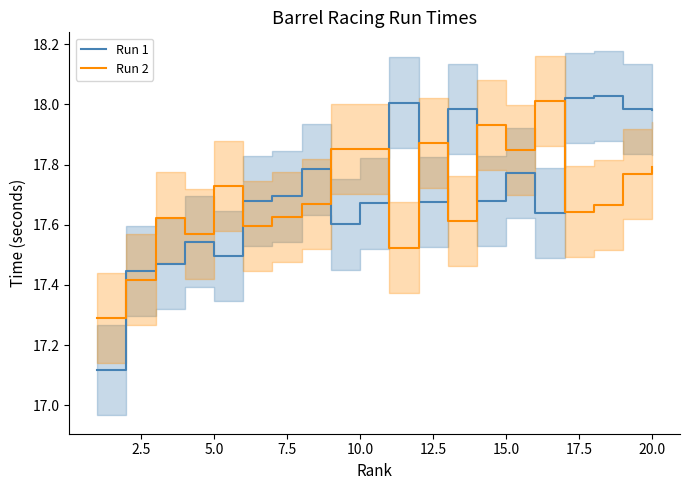

The value of Run 2 at 20.0 is 3.9. True or false?

False